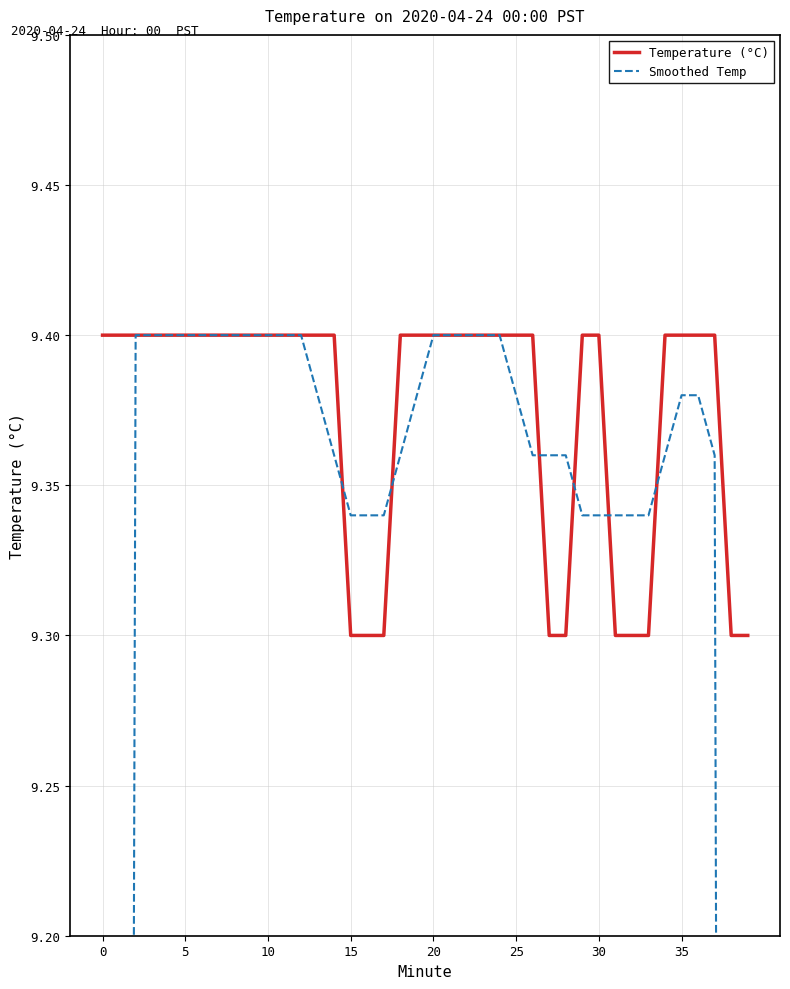

Reading left to right, extract all data points from this chart.

Temperature (°C): 9.4	9.4	9.4	9.4	9.4	9.4	9.4	9.4	9.4	9.4	9.4	9.4	9.4	9.4	9.4	9.3	9.3	9.3	9.4	9.4	9.4	9.4	9.4	9.4	9.4	9.4	9.4	9.3	9.3	9.4	9.4	9.3	9.3	9.3	9.4	9.4	9.4	9.4	9.3	9.3
Smoothed Temp: 5.6	7.5	9.4	9.4	9.4	9.4	9.4	9.4	9.4	9.4	9.4	9.4	9.4	9.4	9.4	9.3	9.3	9.3	9.4	9.4	9.4	9.4	9.4	9.4	9.4	9.4	9.4	9.4	9.4	9.3	9.3	9.3	9.3	9.3	9.4	9.4	9.4	9.4	7.5	5.6